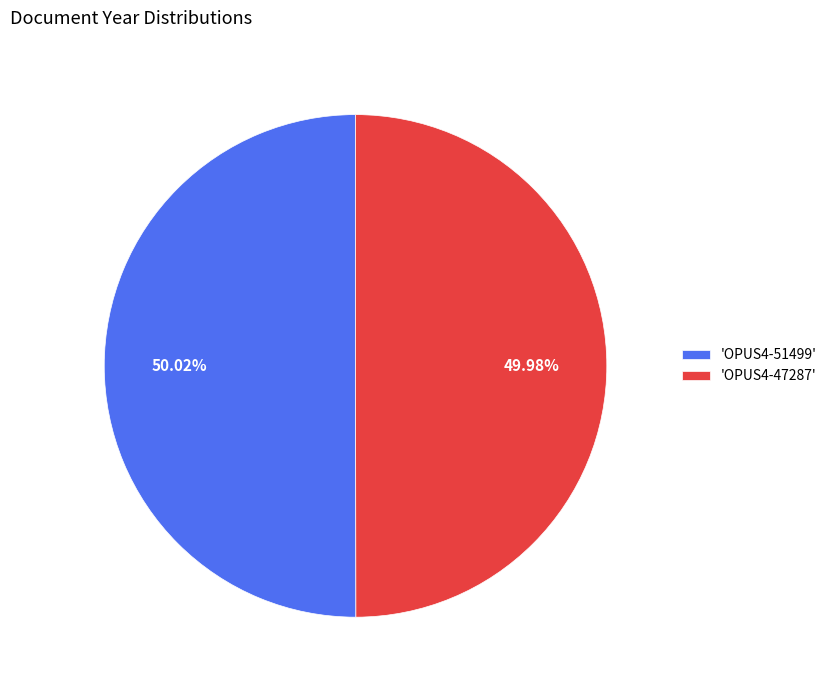

To the nearest percent, what is the average slice percentage?

50%